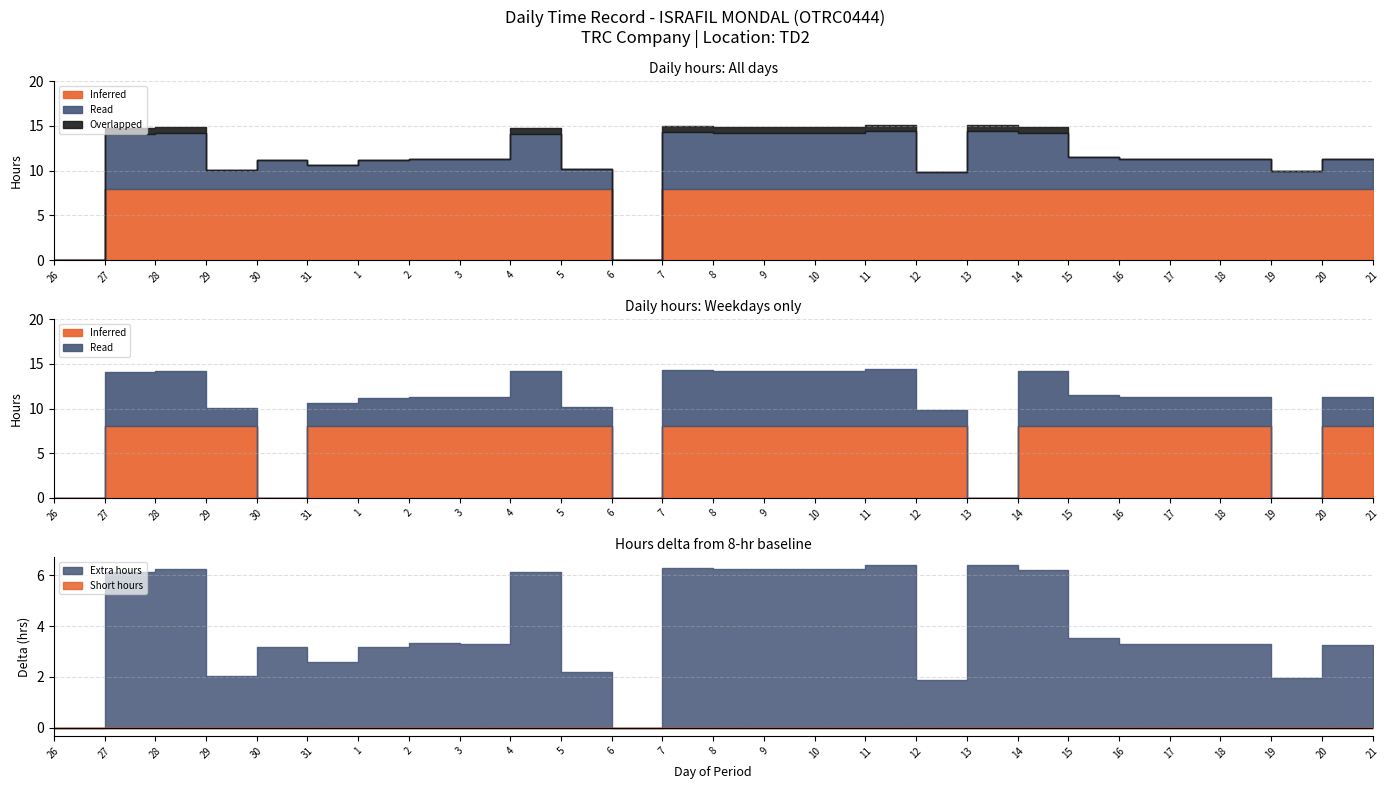

True or false: Overtime and Hours Worked cross at least once.

False